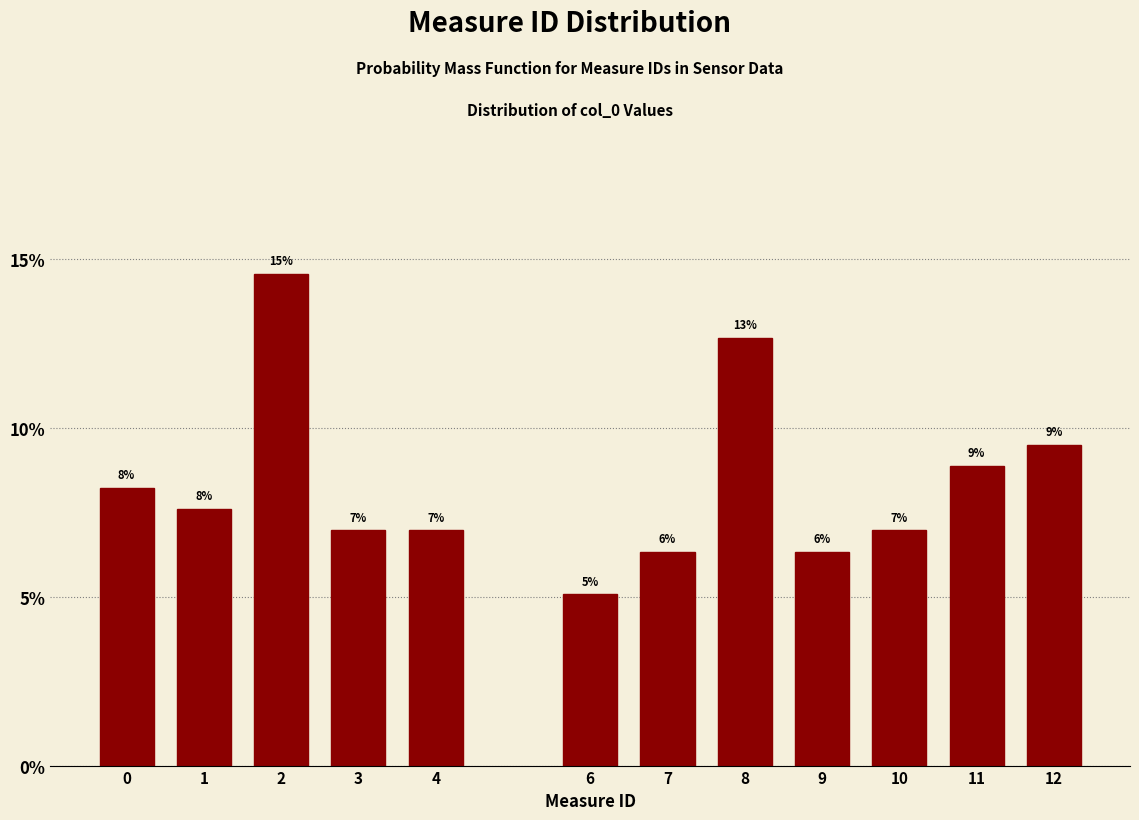

Are the bars horizontal?

No